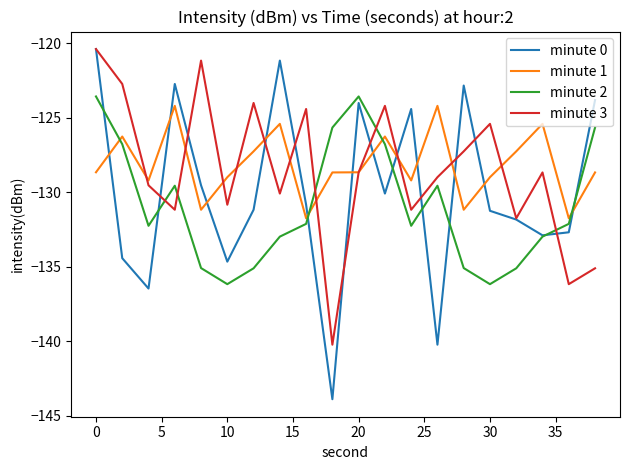

What is the lowest value of the minute 0 series?

-143.9